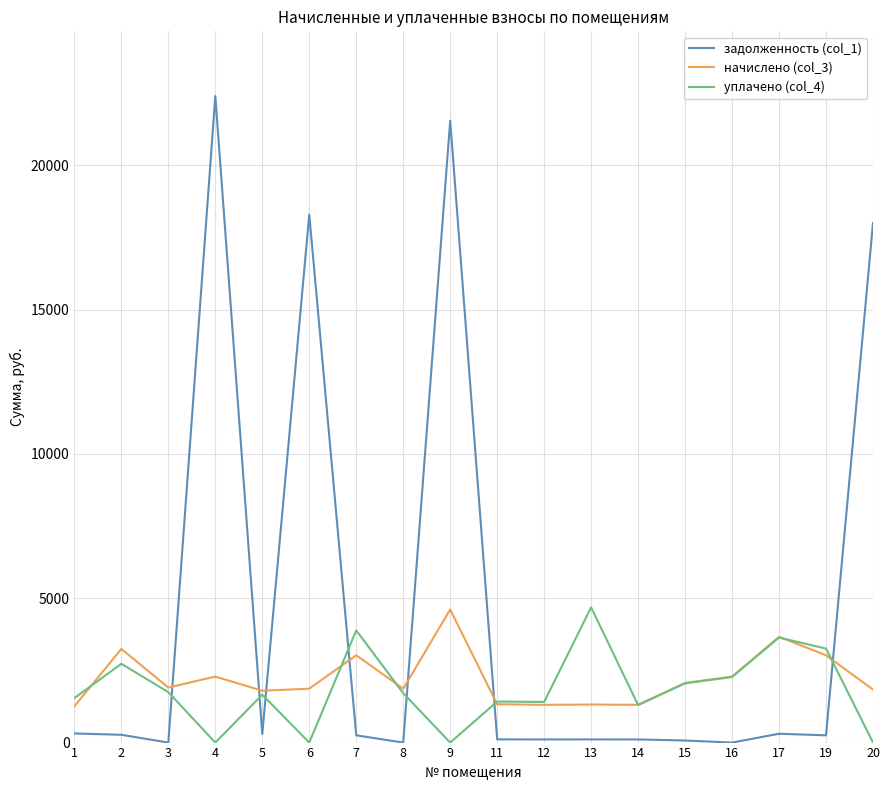

At which category is the sum across all series the highest?

9